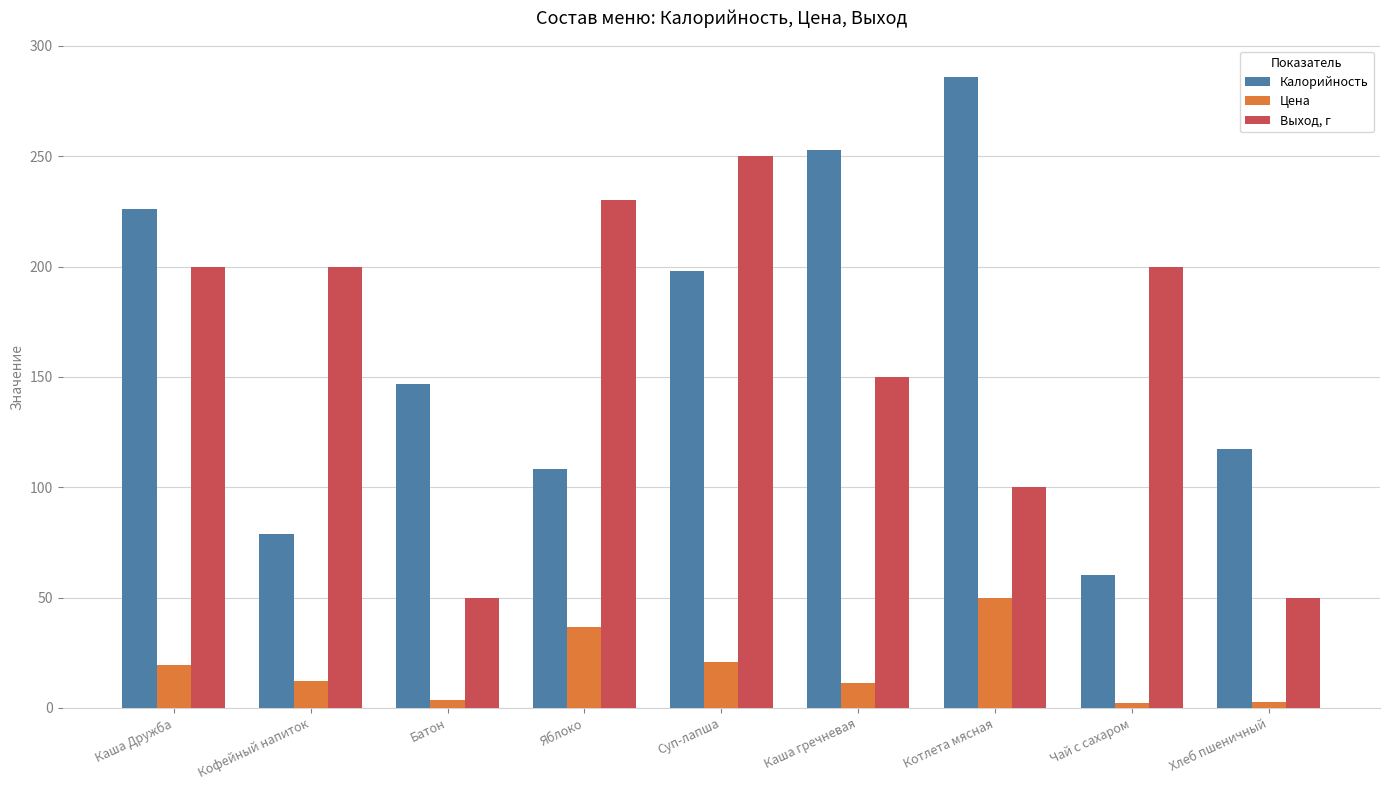

List the series in order of their peak value, highest first.

Калорийность, Выход, г, Цена